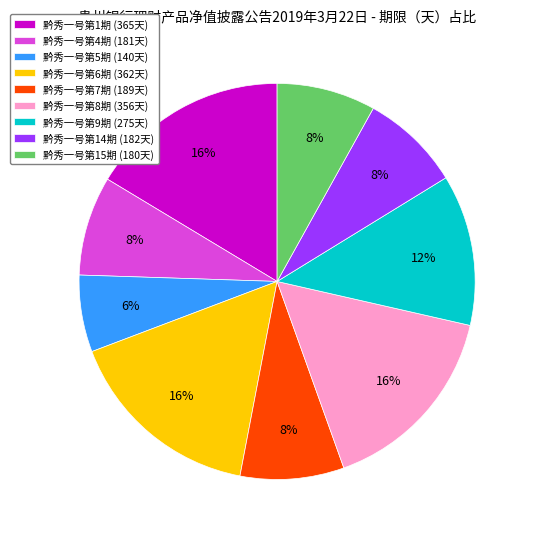

Does 黔秀一号第4期 represent more than half of the total?

No